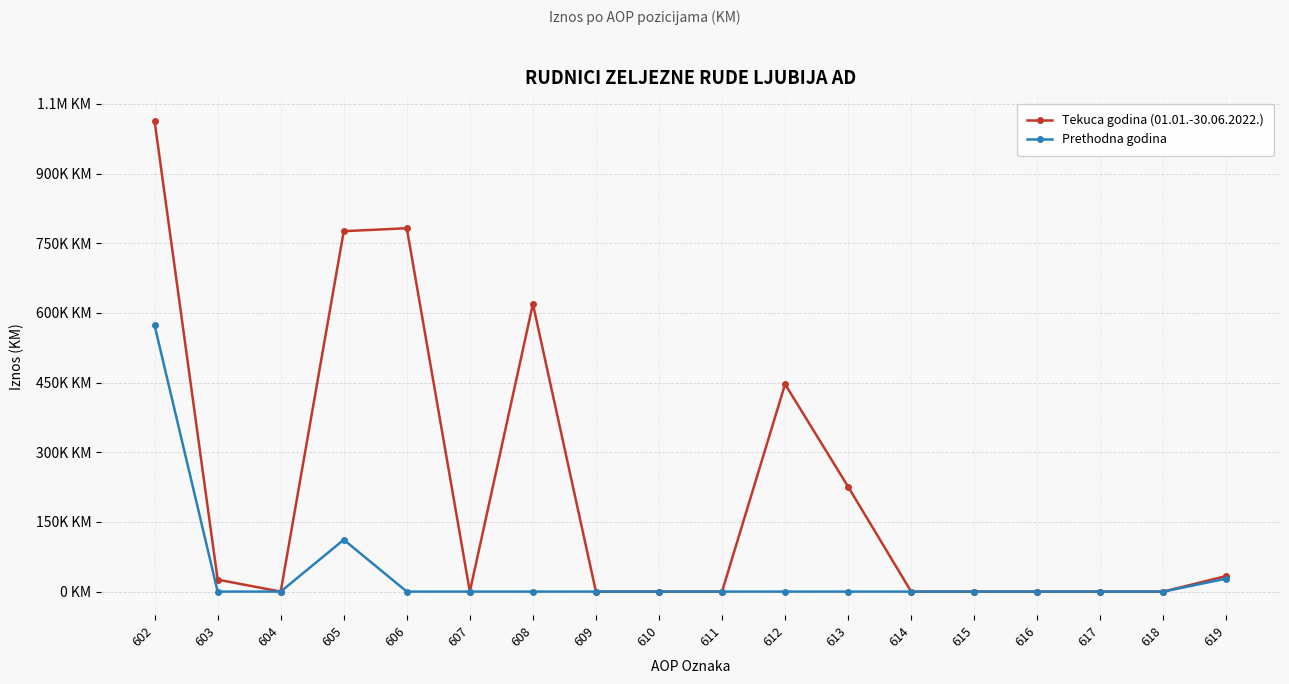

At which category does Tekuca godina (01.01.-30.06.2022.) reach its first local peak?

606